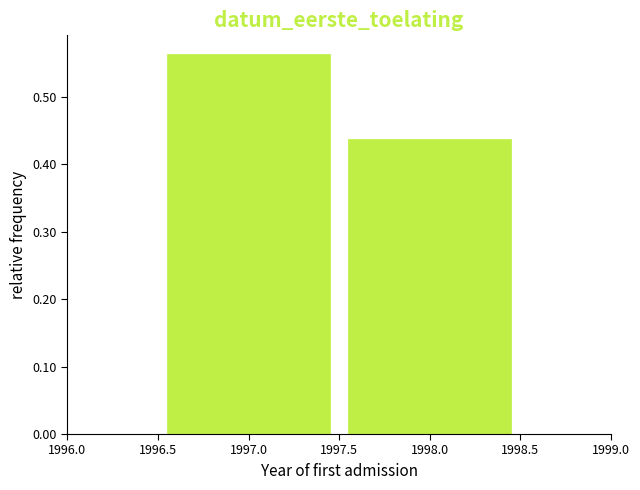

How tall is the bar that spans 1996.5 to 1997.5 on the x-axis? The values are not printed on the chart, so give them approximately, as read against the axis.

0.56